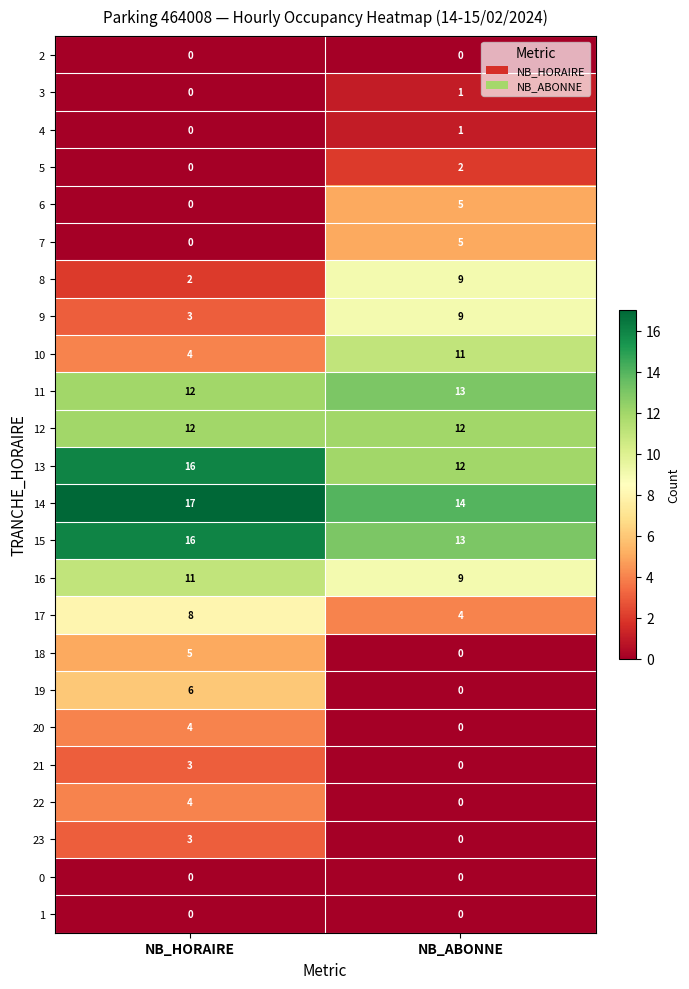

The value of 20 at NB_ABONNE is 0. True or false?

True